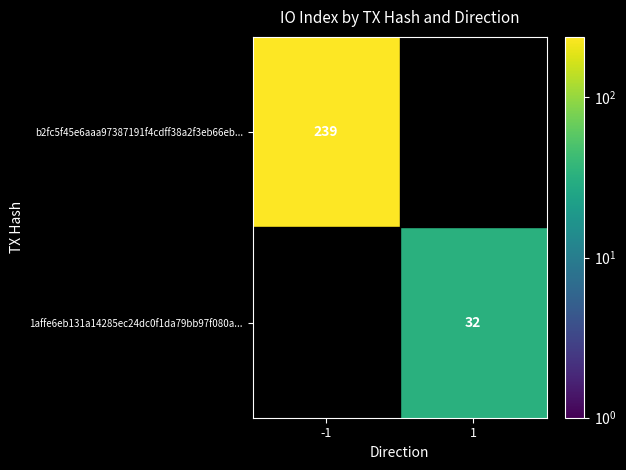

Which category has the lowest value across all series?

1